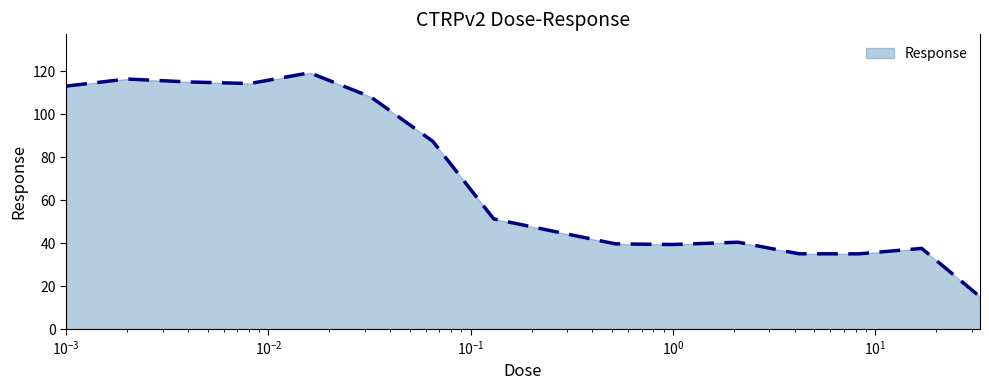

What is the minimum value shown in the chart?

15.1